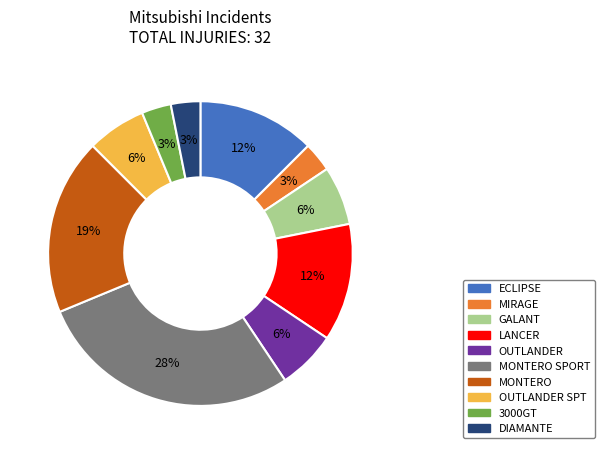

How many segments does this pie chart have?

10